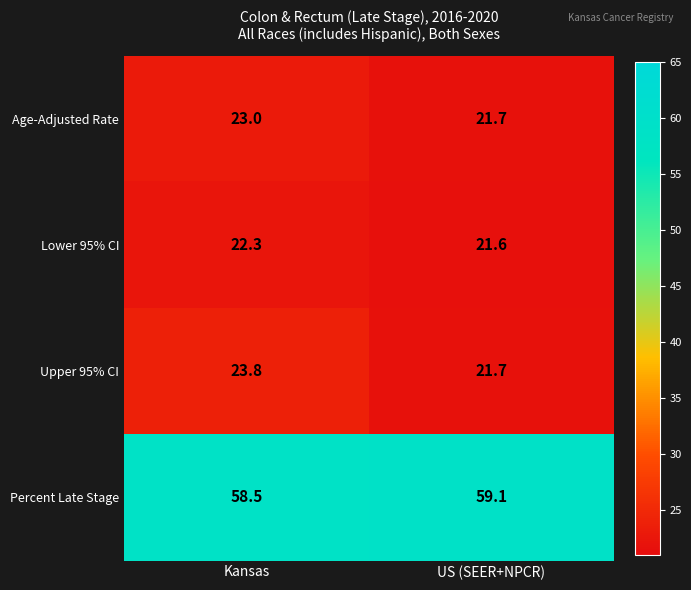

Which label corresponds to the largest value in the chart?

US (SEER+NPCR)